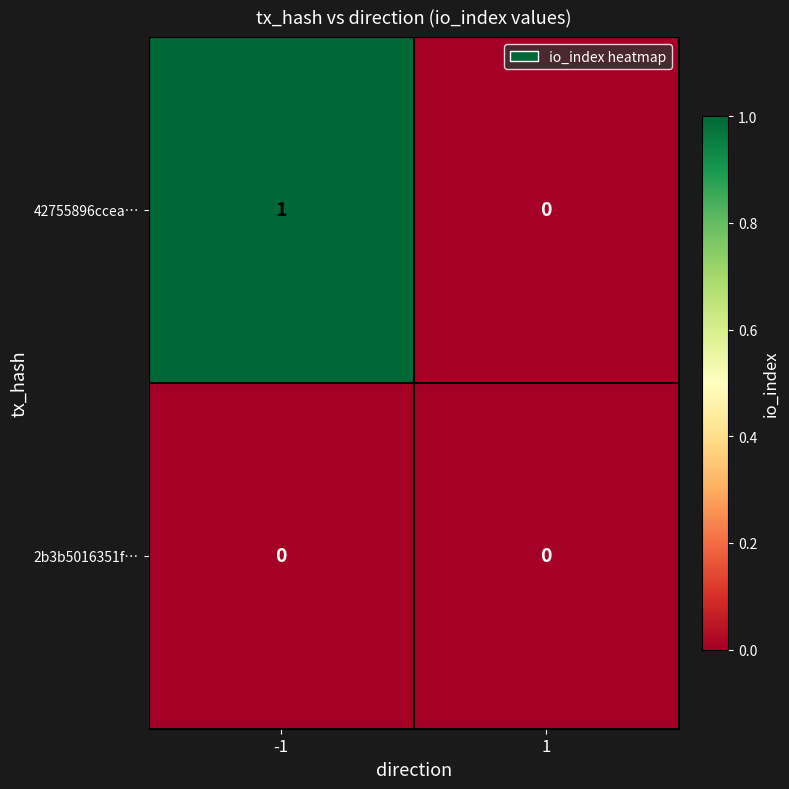

The value of 42755896ccea… at 1 is 1. True or false?

False